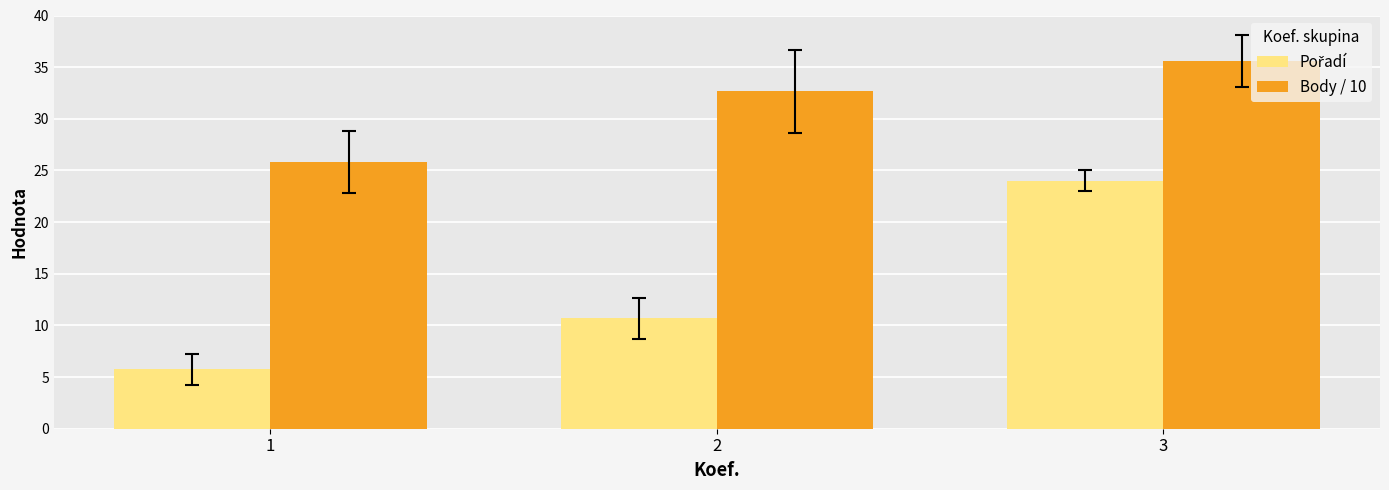

Count the number of data series in this chart.

2